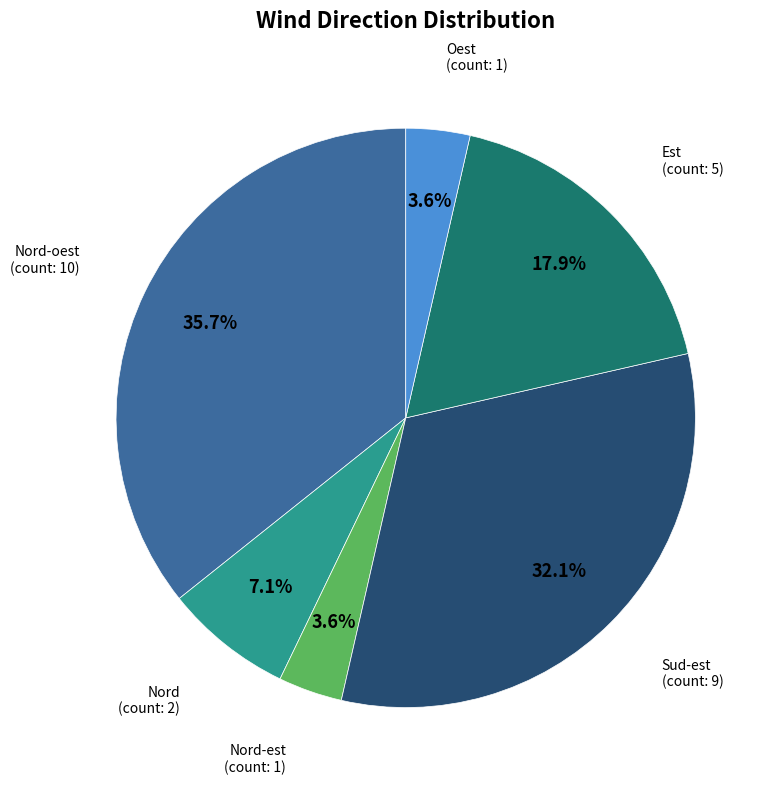

Does any single category account for the majority?

No